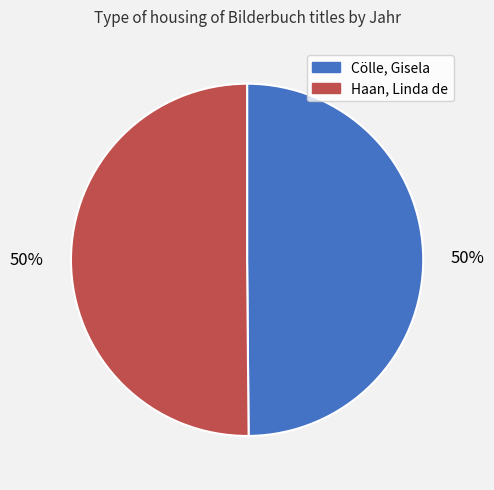

Count the number of slices in the pie.

2